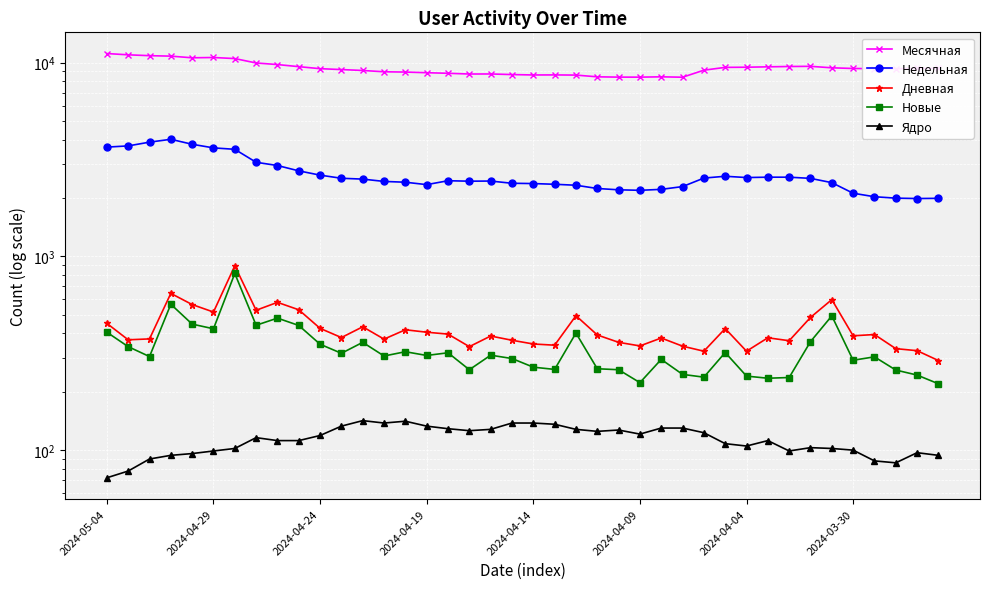

At 2024-04-24, list the series in order from largest to smallest.

Месячная, Недельная, Дневная, Новые, Ядро